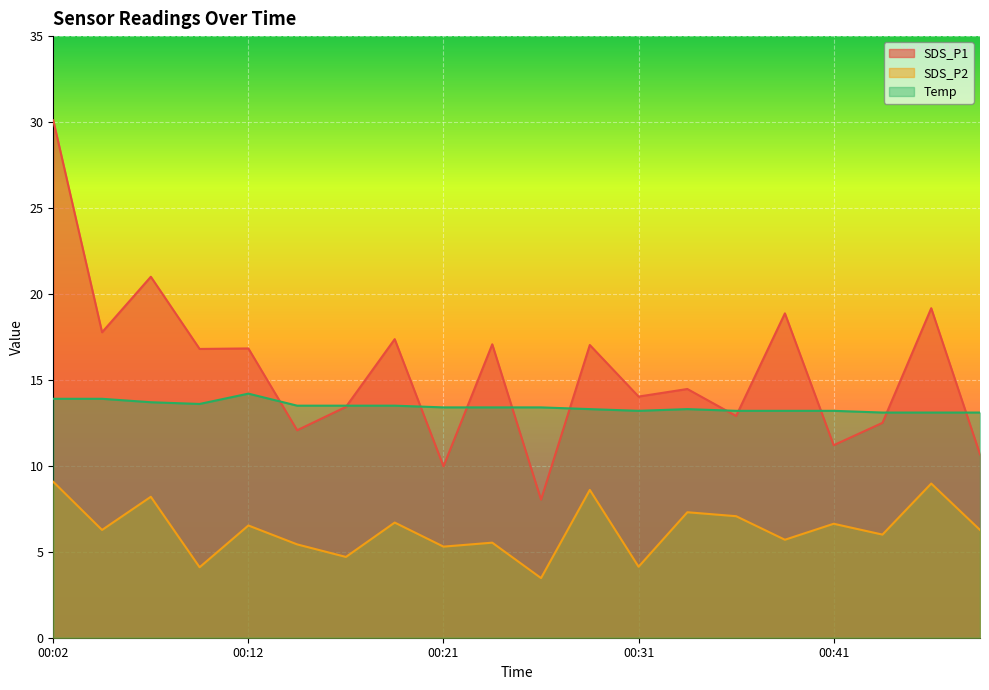

What is the difference between the SDS_P2 values at 00:19 and 00:41?

0.1